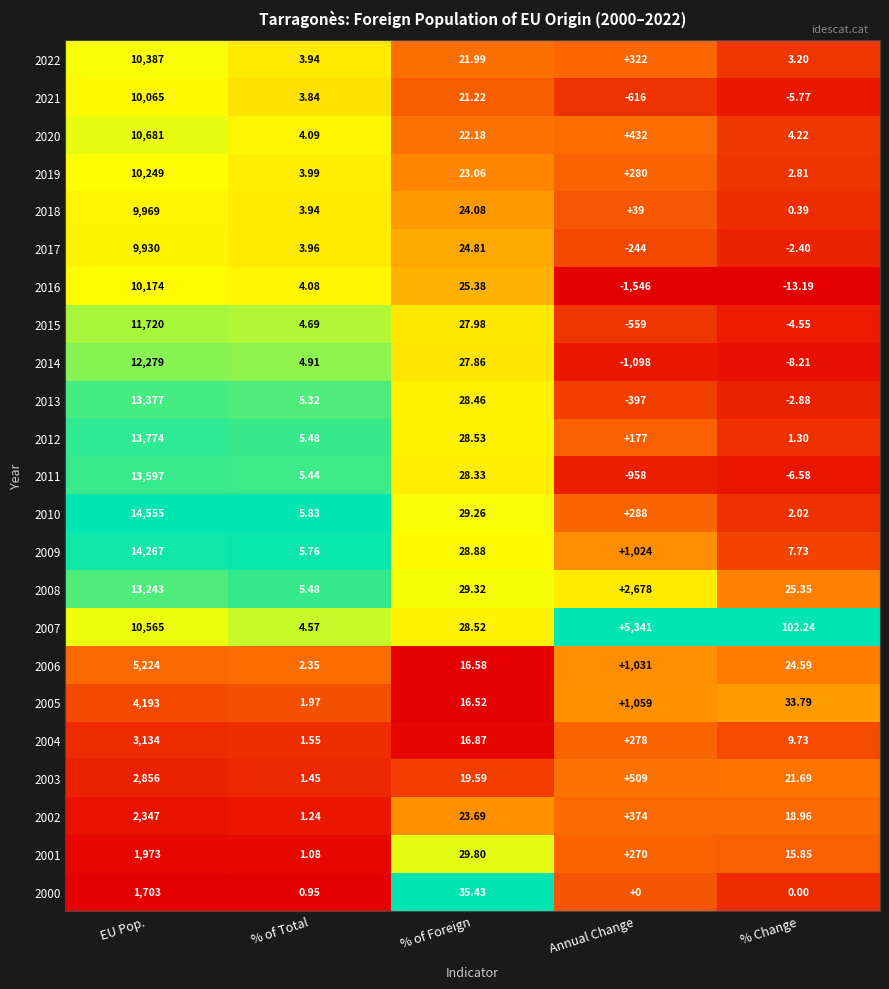

Where is 2005 nearest to the value 2097?

Annual Change